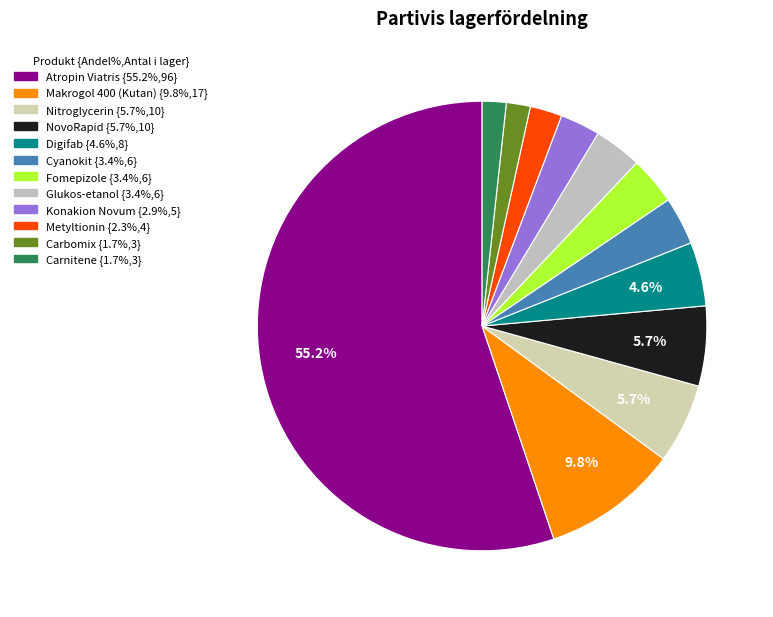

Does any single category account for the majority?

Yes